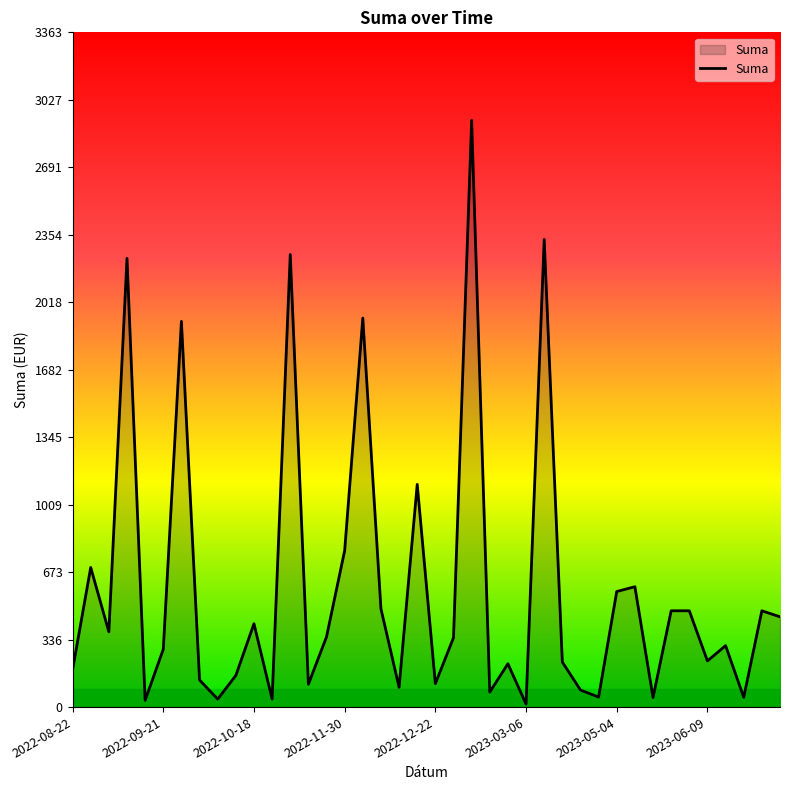

What is the greatest value displayed?

2924.7